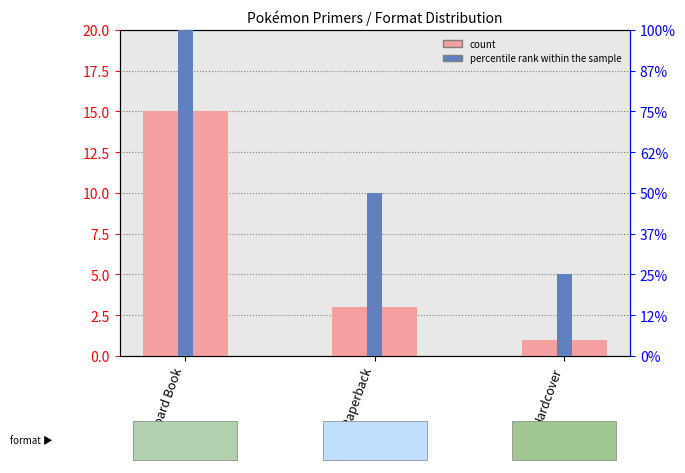

List the labels in order of percentile rank within the sample value, largest first.

Board Book, Trade Paperback, Hardcover